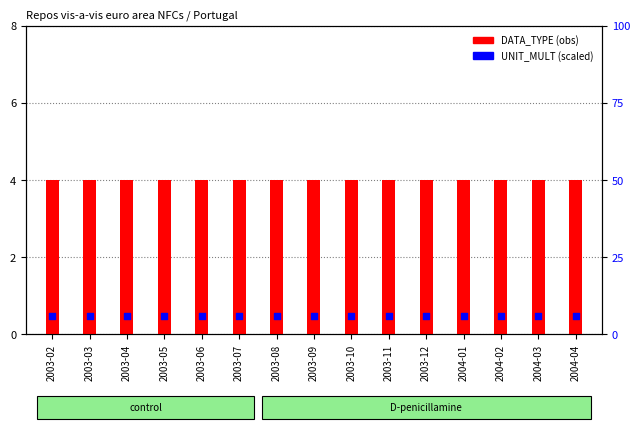

Which series reaches the minimum Y coordinate?

UNIT_MULT (scaled)